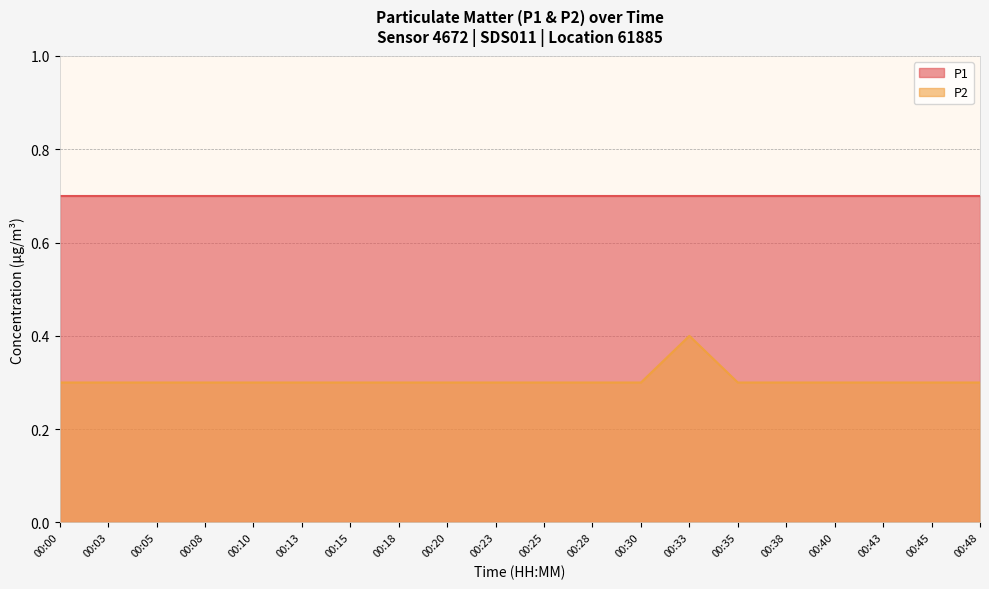

Does the chart display data point markers on the line(s)?

No